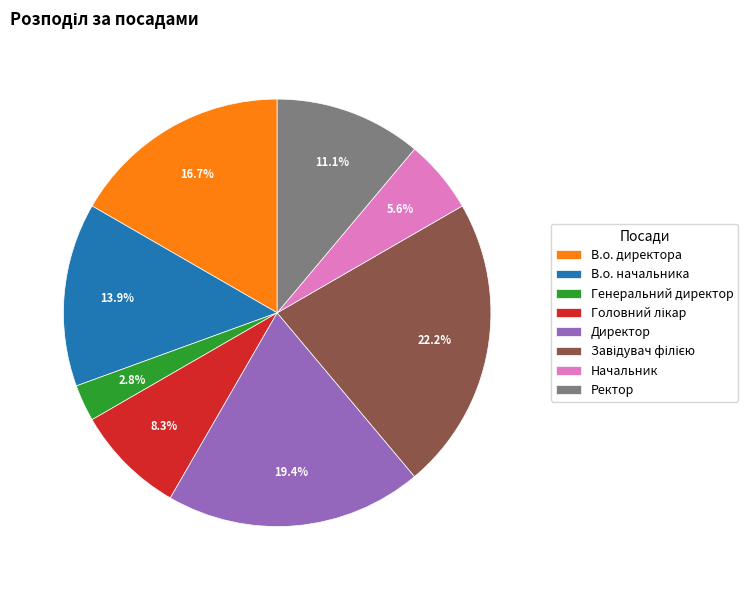

Is В.о. начальника the majority of the pie?

No